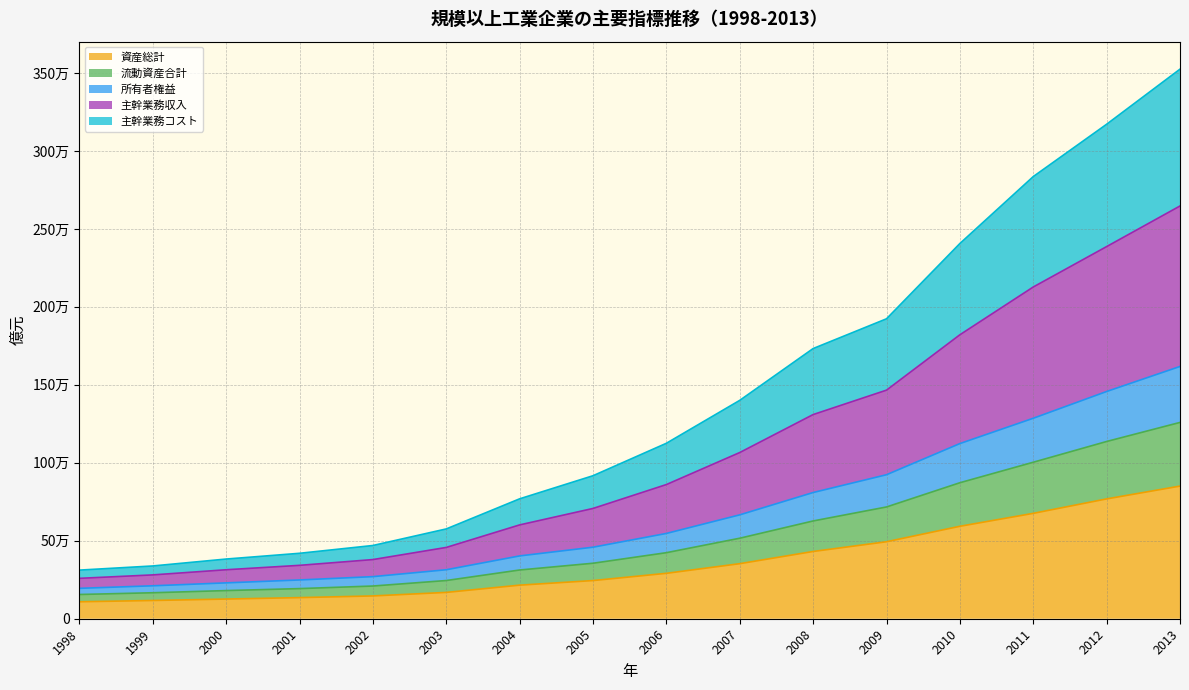

Reading right to left, transcribe all the data shown in this chart.

資産総計: 850625.8	768421.2	675796.9	592881.9	493692.9	431305.5	353037.4	291214.5	244784.2	215358.0	168807.7	146217.8	135402.5	126211.2	116968.9	108821.9
流動資産合計: 1258849.8	1136621.9	1003575.5	872109.2	716731.5	626987.3	516297.0	423524.6	355815.7	312541.7	244971.4	209686.2	193207.5	180549.4	166599.1	155422.7
所有者権益: 1617767.3	1457236.0	1285579.3	1123269.6	923420.4	809340.7	666173.1	546927.2	458697.7	402828.4	314101.0	269928.2	248631.9	229956.3	211217.9	194868.1
主幹業務収入: 3524439.5	3171068.7	2835501.5	2406270.4	1923452.8	1732656.5	1400488.8	1125216.2	917104.2	768983.7	575911.0	469657.8	419625.1	382762.0	338409.2	311814.5
主幹業務コスト: 2646917.0	2386527.5	2127409.6	1821013.6	1465942.8	1309360.8	1065890.2	860519.6	707241.7	601737.3	457272.5	379414.0	342365.2	314108.0	281069.6	259017.0